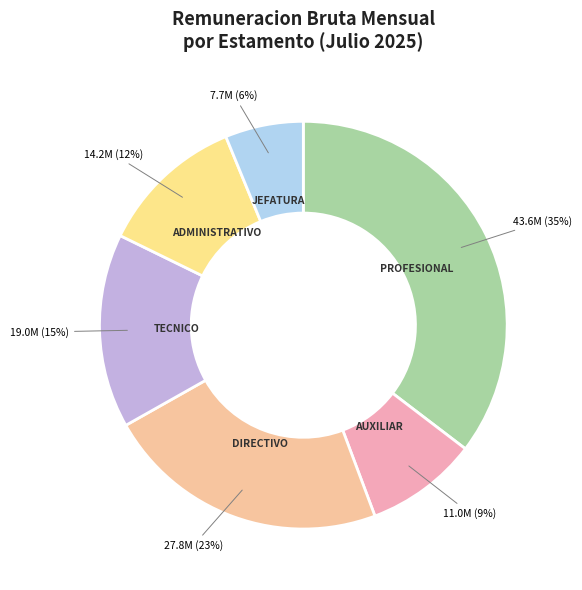

Count the number of slices in the pie.

6